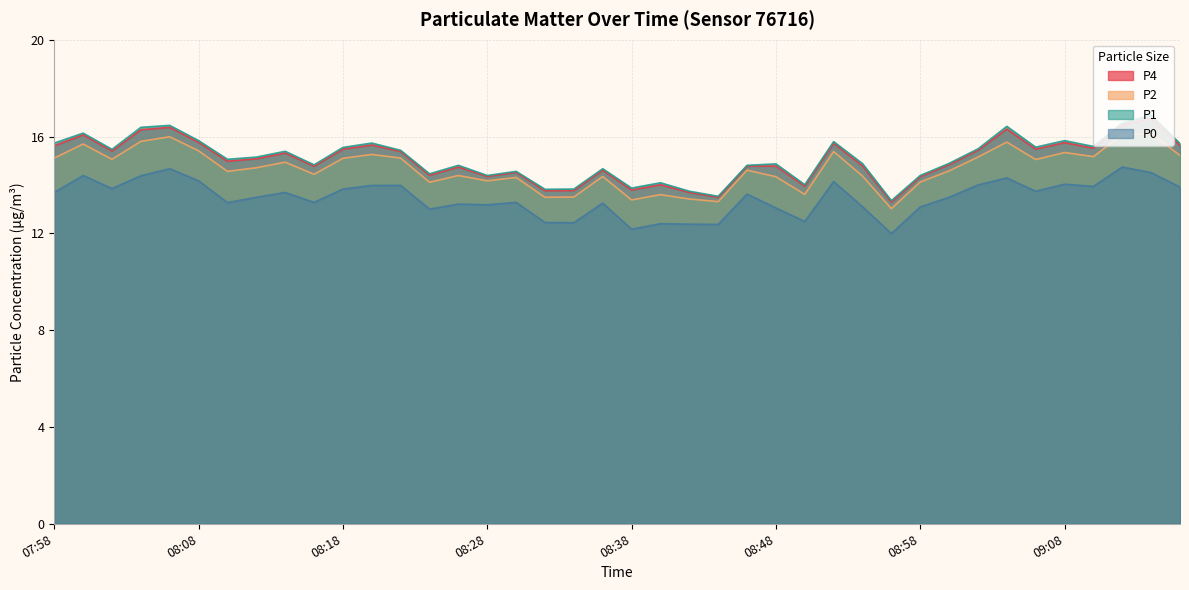

True or false: P0 and P4 cross at least once.

False